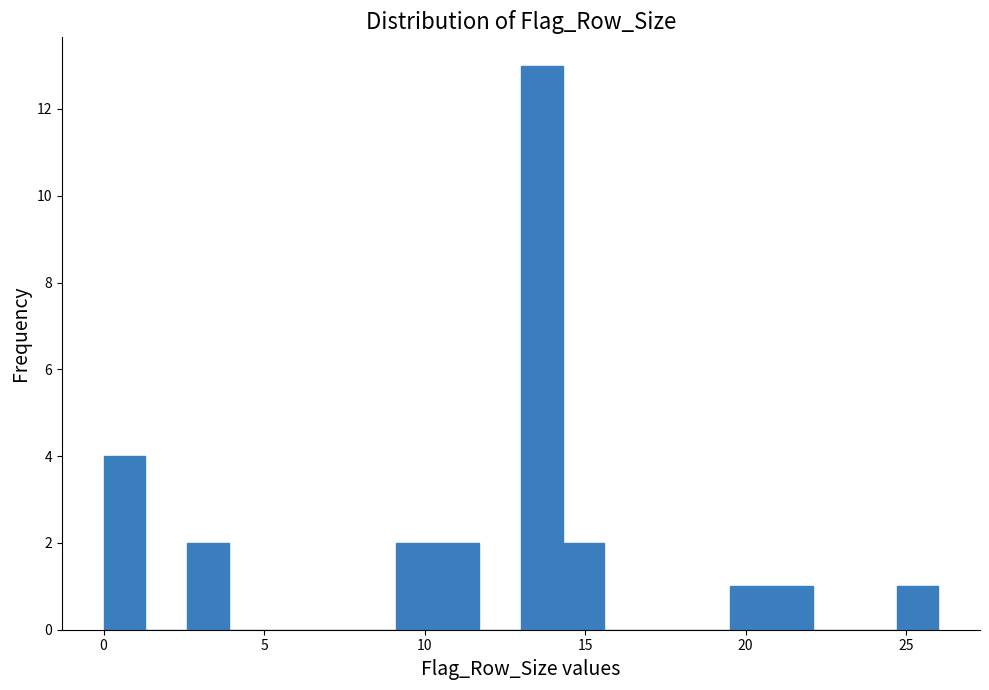

Read against the x-axis, roughly where is the centre of the tallest bar?

13.5